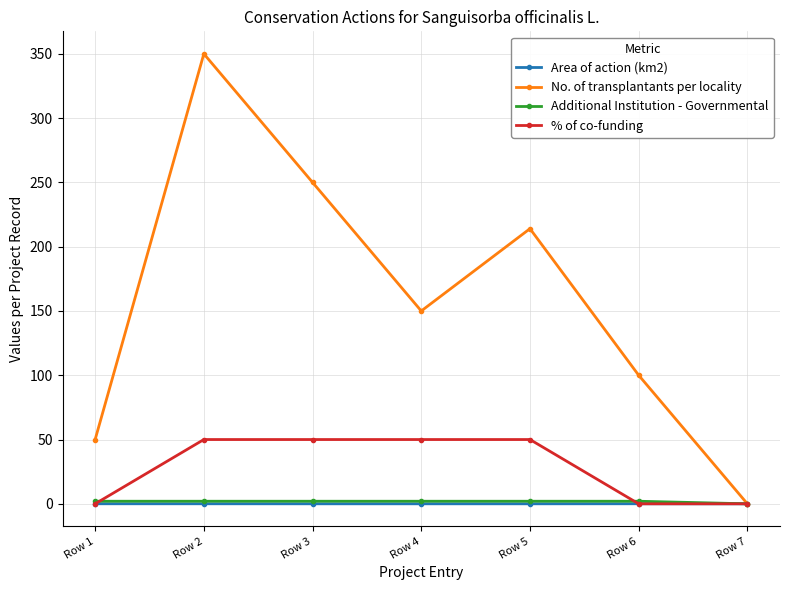

Does the chart have visible grid lines?

Yes